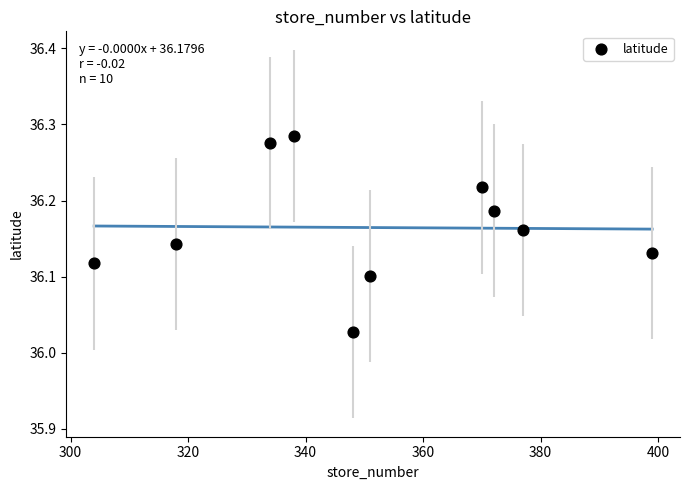

What is the range of Y values (max minus min)?

0.3